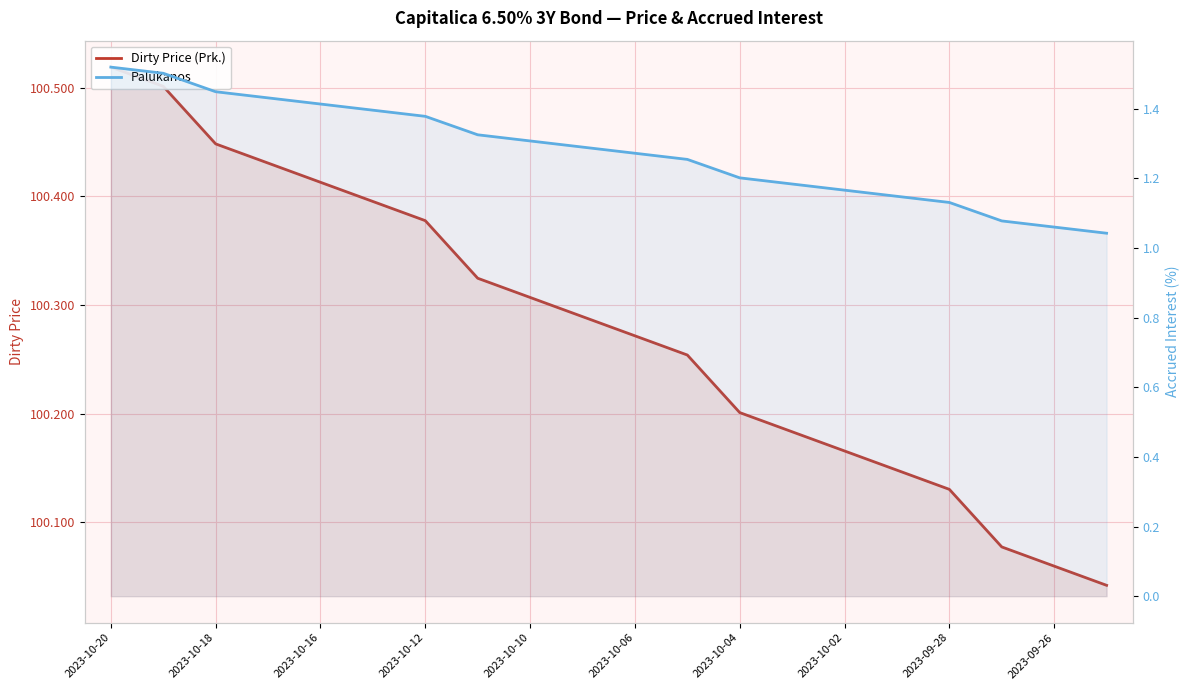

Rank the series at 2023-10-10 from highest to lowest value.

Dirty Price (Prk.), Palūkanos